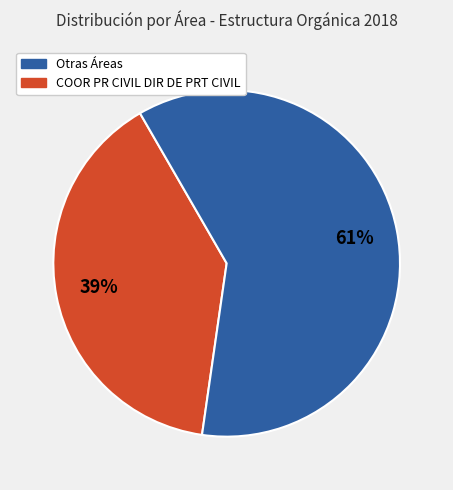

Is there a majority slice in this chart?

Yes